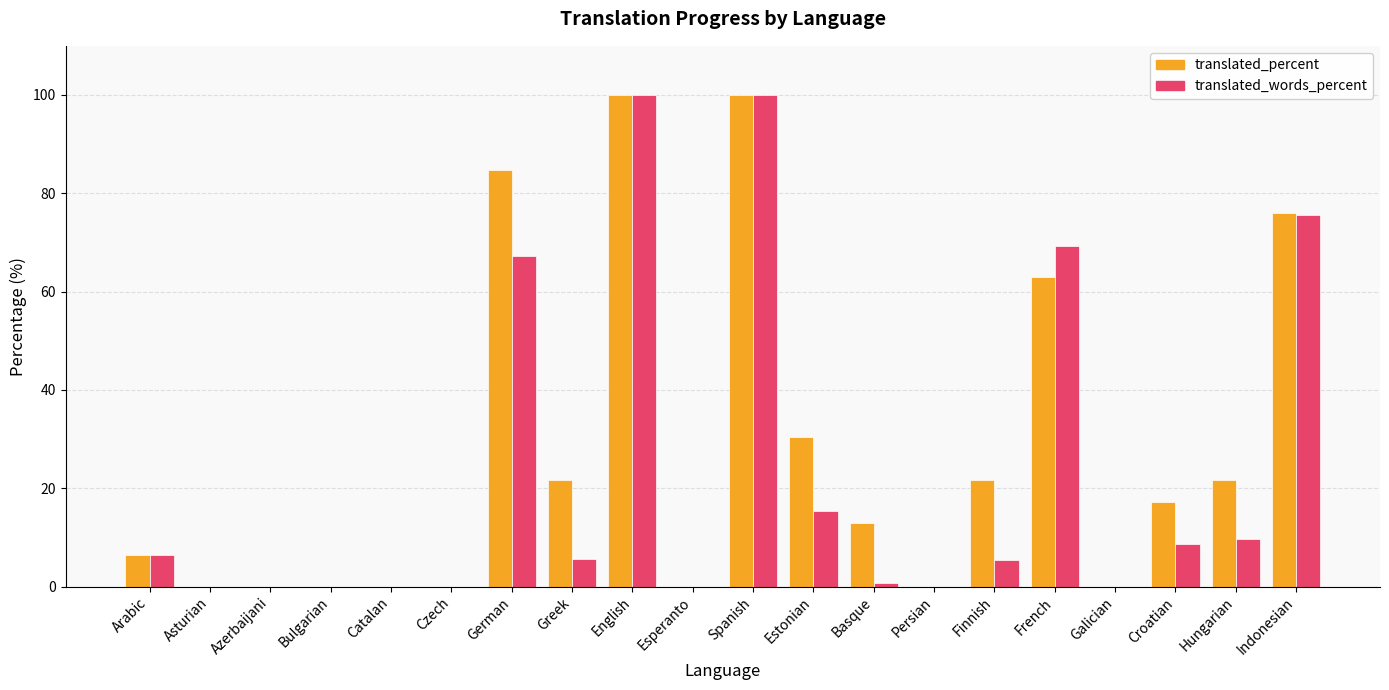

What is the greatest value displayed?

100.0